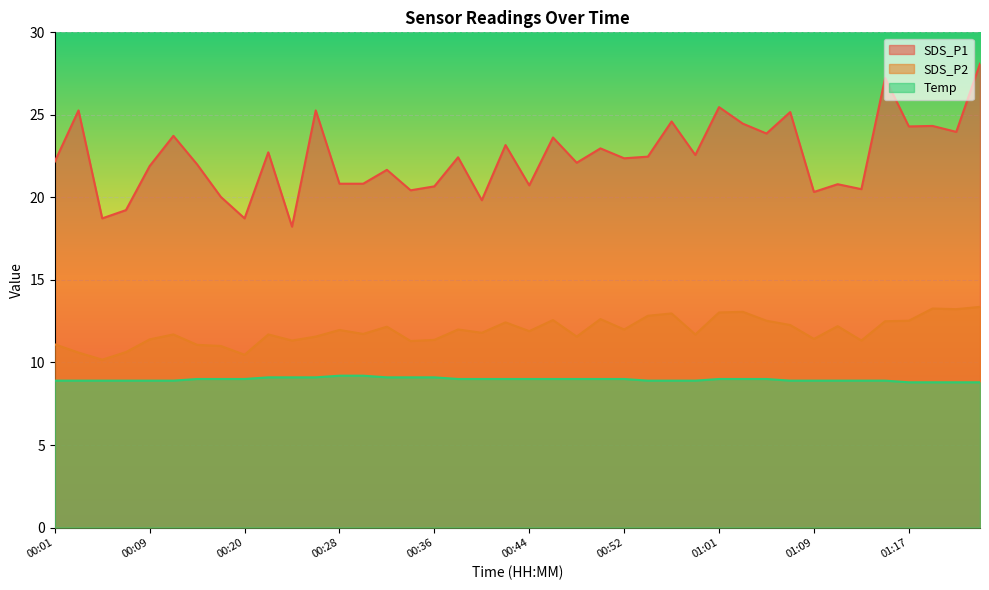

Which category has the highest value in the SDS_P2 series?

01:23